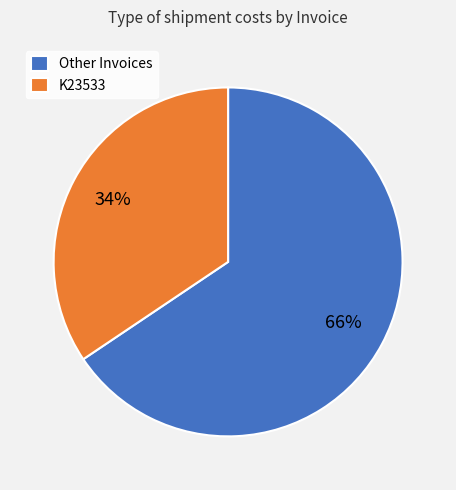

Approximately how many times larger is the value at Other Invoices compared to K23533?

1.9